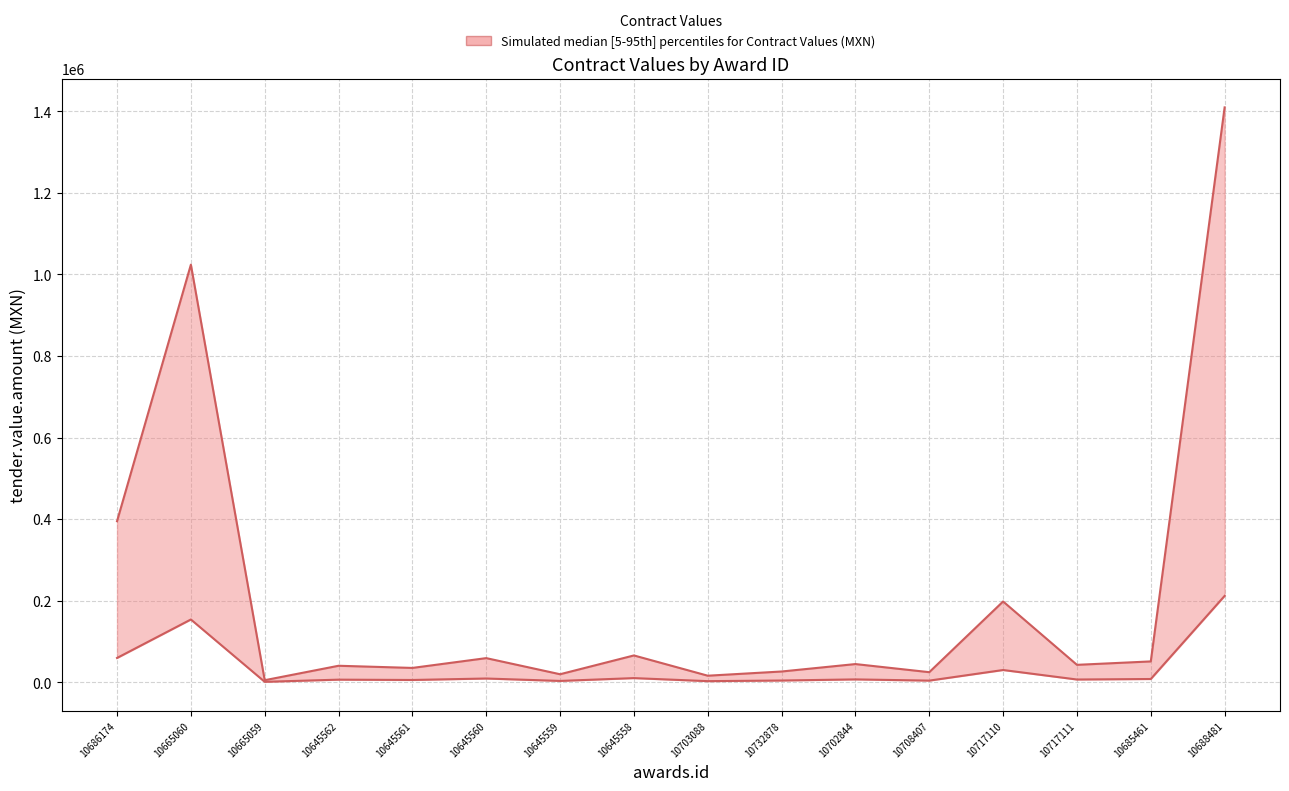

At which category is the sum across all series the highest?

10688481